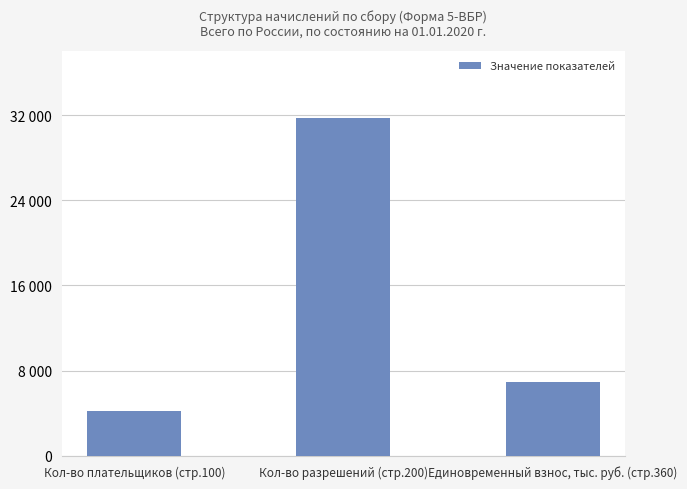

List the labels in order of value, largest first.

Кол-во разрешений (стр.200), Единовременный взнос, тыс. руб. (стр.360), Кол-во плательщиков (стр.100)